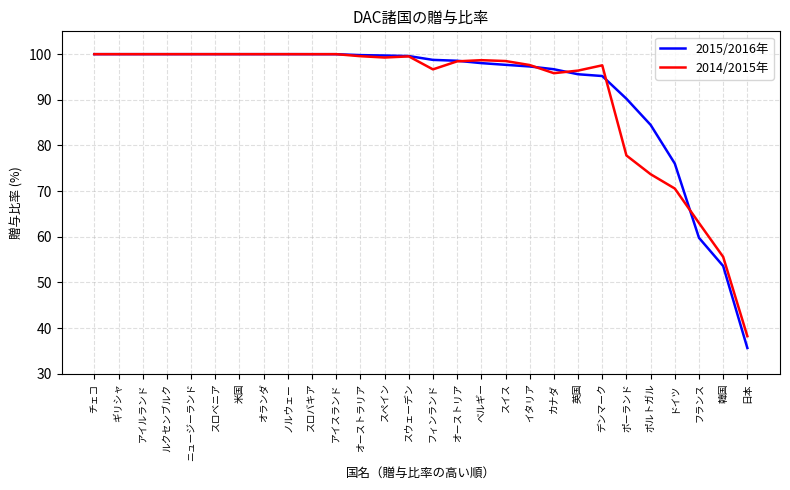

How many series are shown in this chart?

2